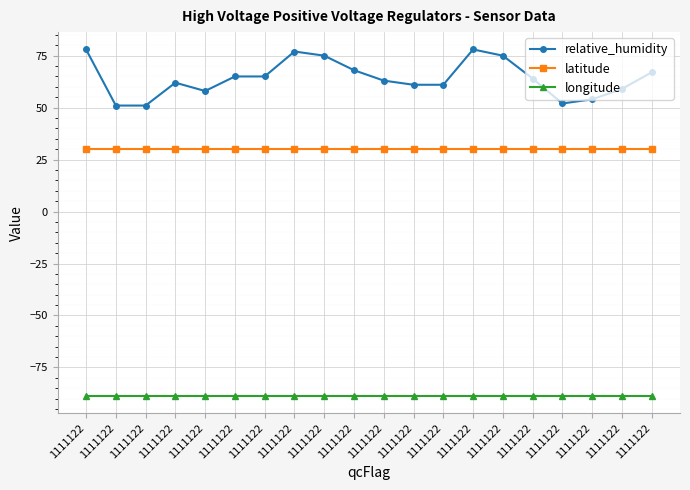

What is the sum of the latitude values at 1111122 and 1111122?

60.1